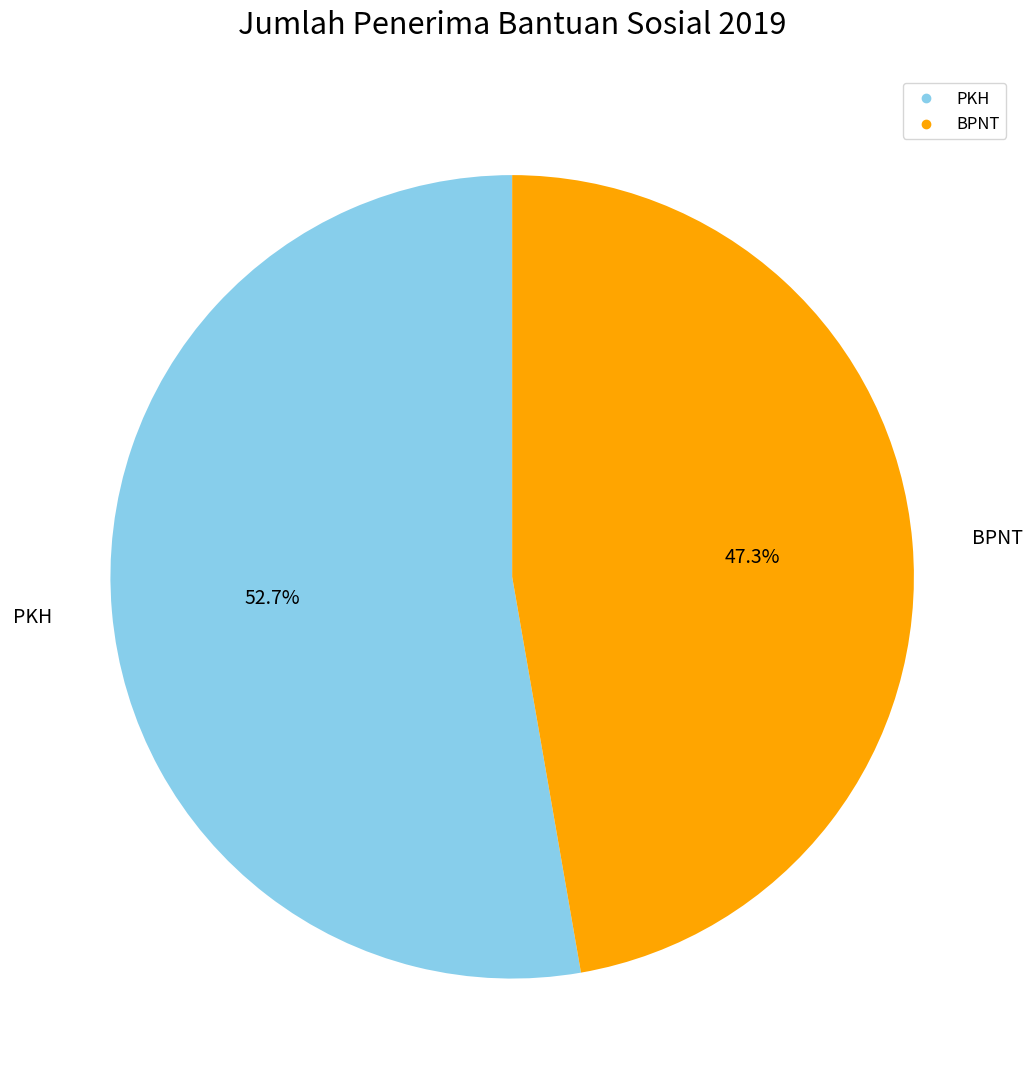

What is the ratio of the value at BPNT to the value at PKH?

0.9